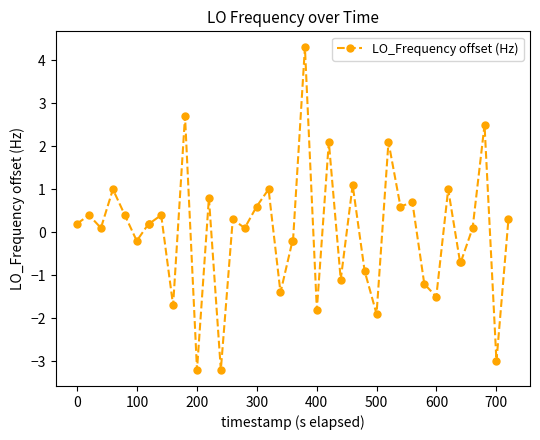

Does the chart have visible grid lines?

No